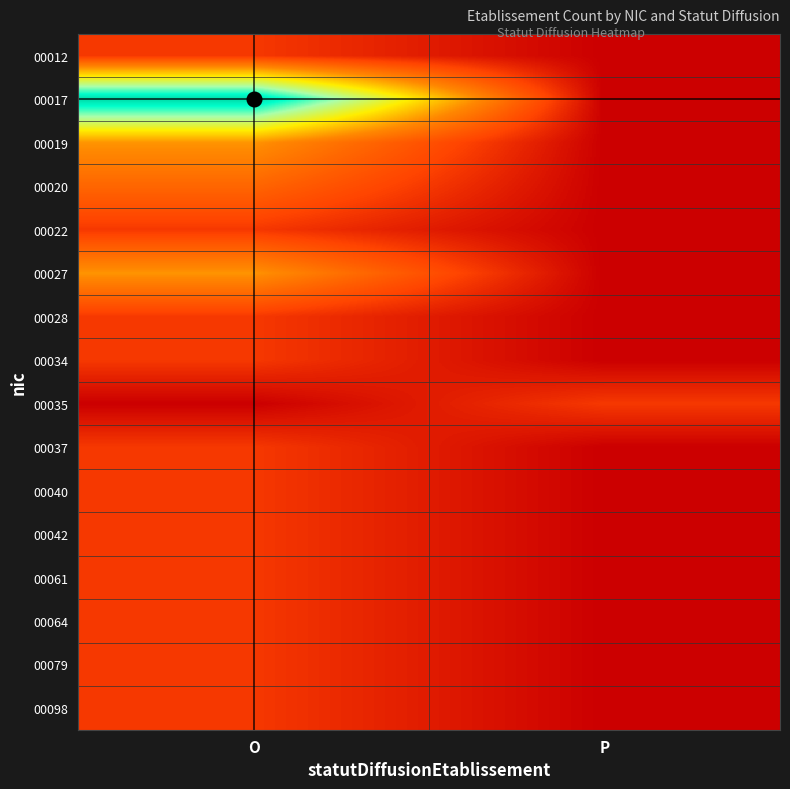

At O, list the series in order from largest to smallest.

00017, 00019, 00027, 00020, 00012, 00022, 00028, 00034, 00037, 00040, 00042, 00061, 00064, 00079, 00098, 00035